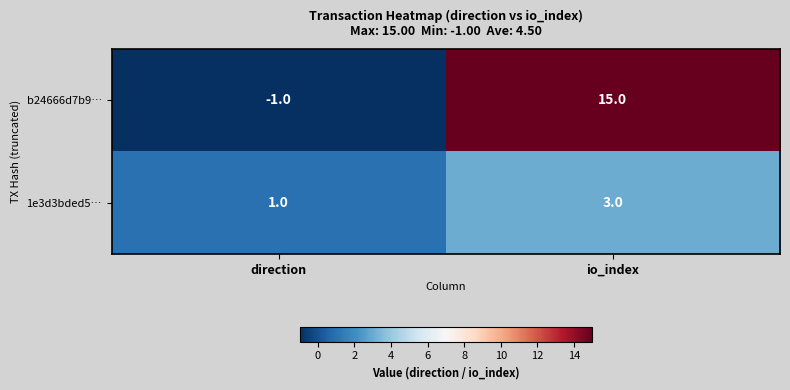

Which series changed the most between direction and io_index?

b24666d7b9…